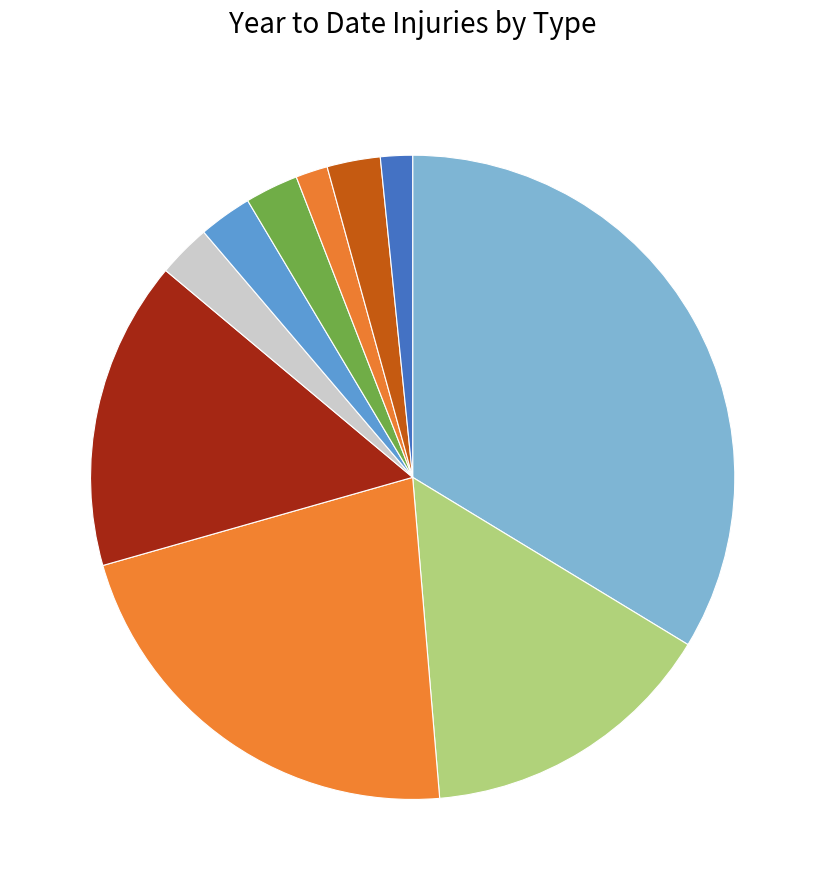

How many slices are in this pie chart?

10